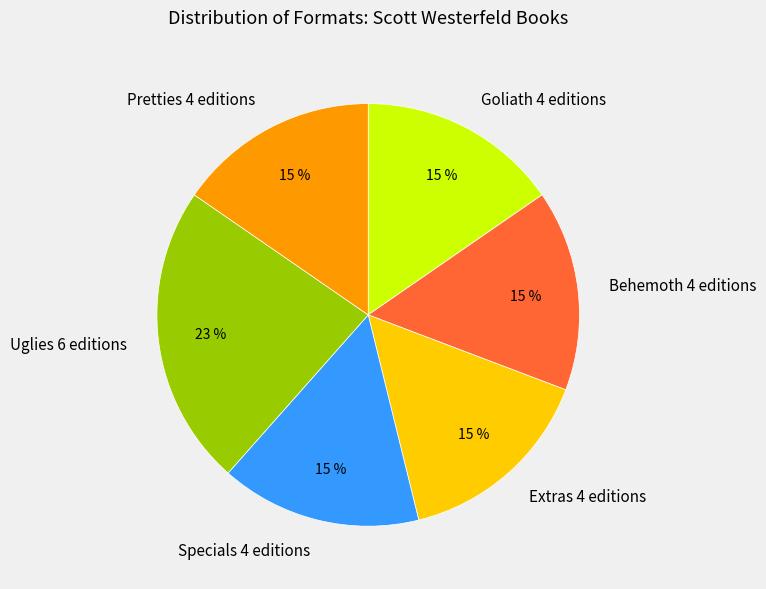

Combined, do Behemoth and Uglies account for over 50%?

No